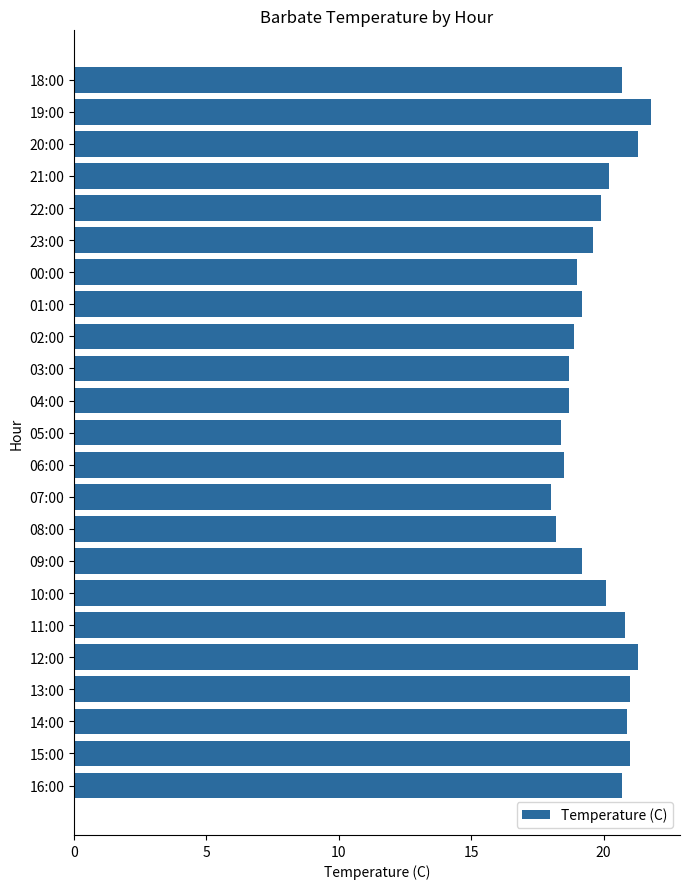

How many data points does each series have?

23